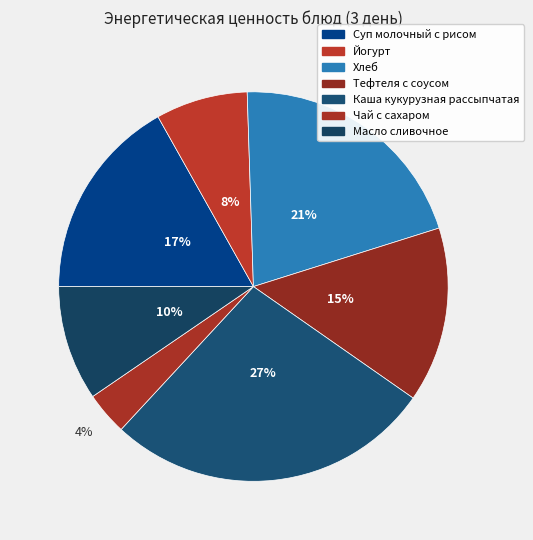

Does Суп молочный с рисом represent more than half of the total?

No